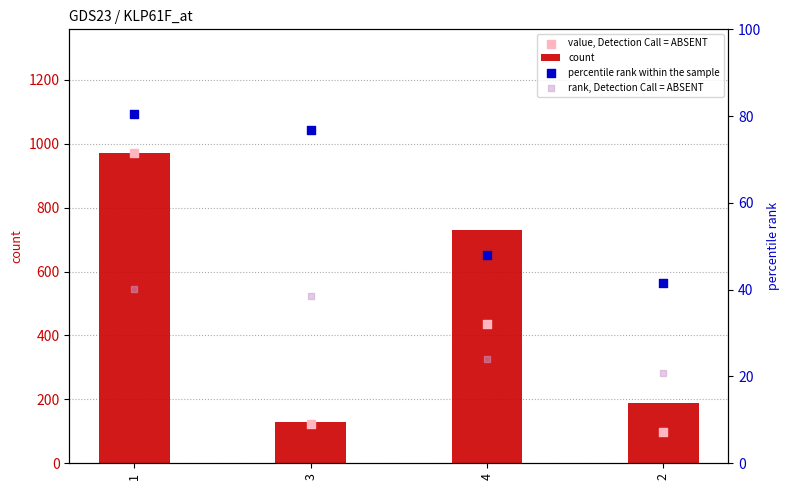

What are all the series names shown in the legend?

count, value, Detection Call = ABSENT, percentile rank within the sample, rank, Detection Call = ABSENT